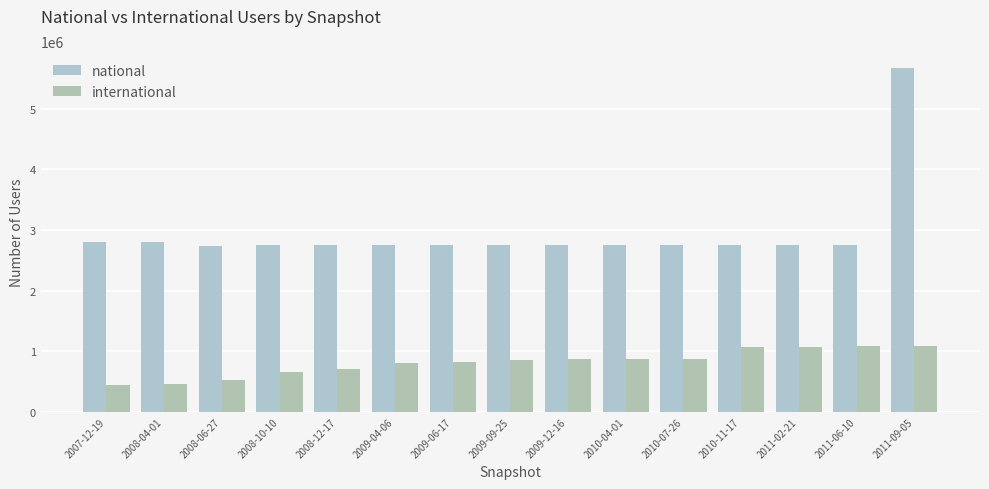

The national series shows 2758521 at 2009-04-06. True or false?

True